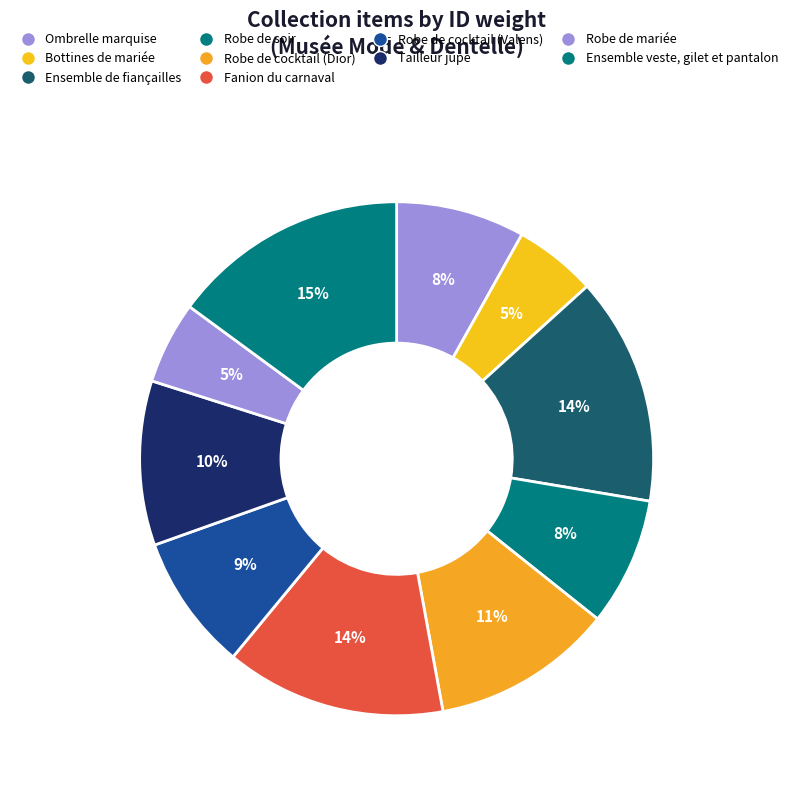

How many segments does this pie chart have?

10